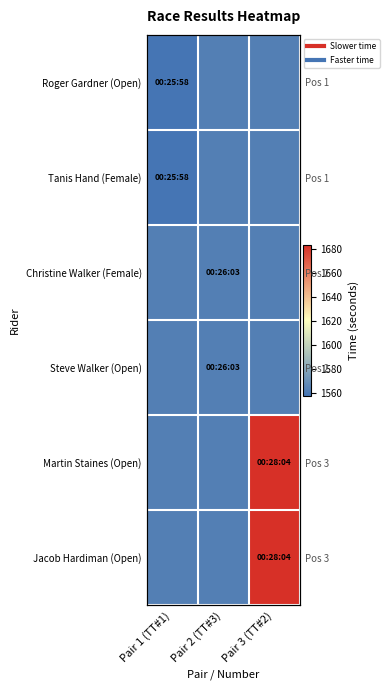

What is the smallest value displayed?

1558